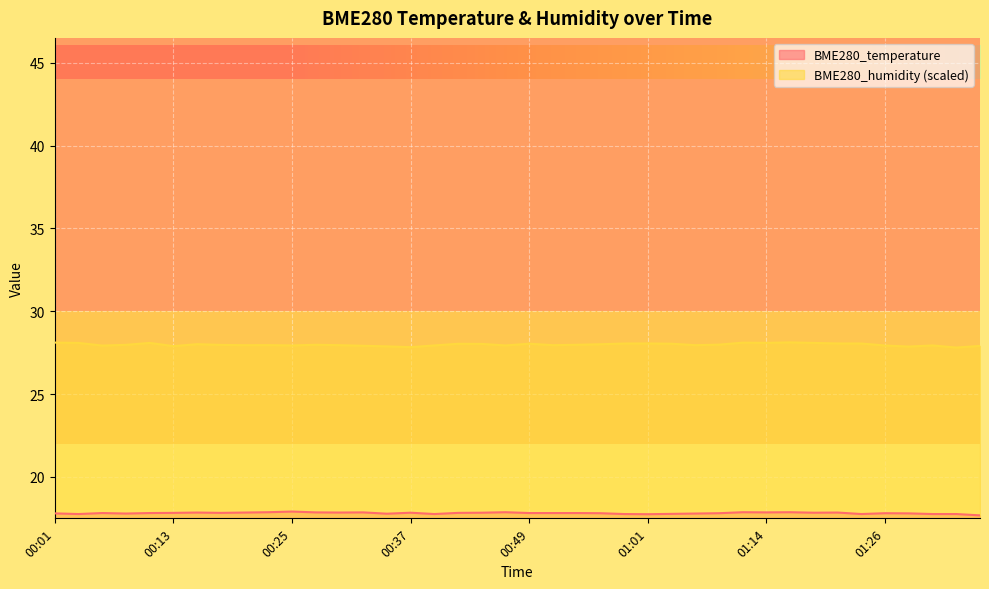

How many interior local peaks does the BME280_temperature series have?

10